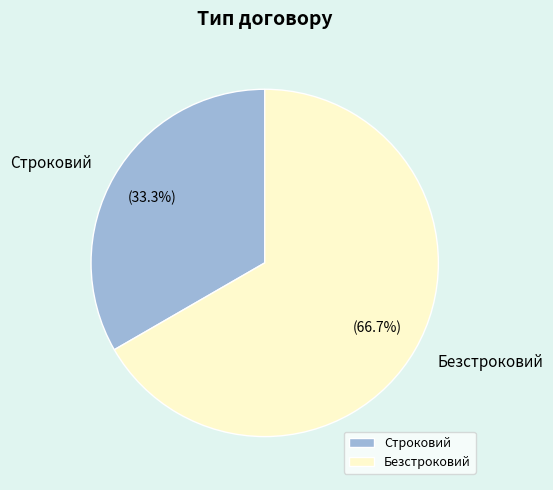

How many slices are in this pie chart?

2